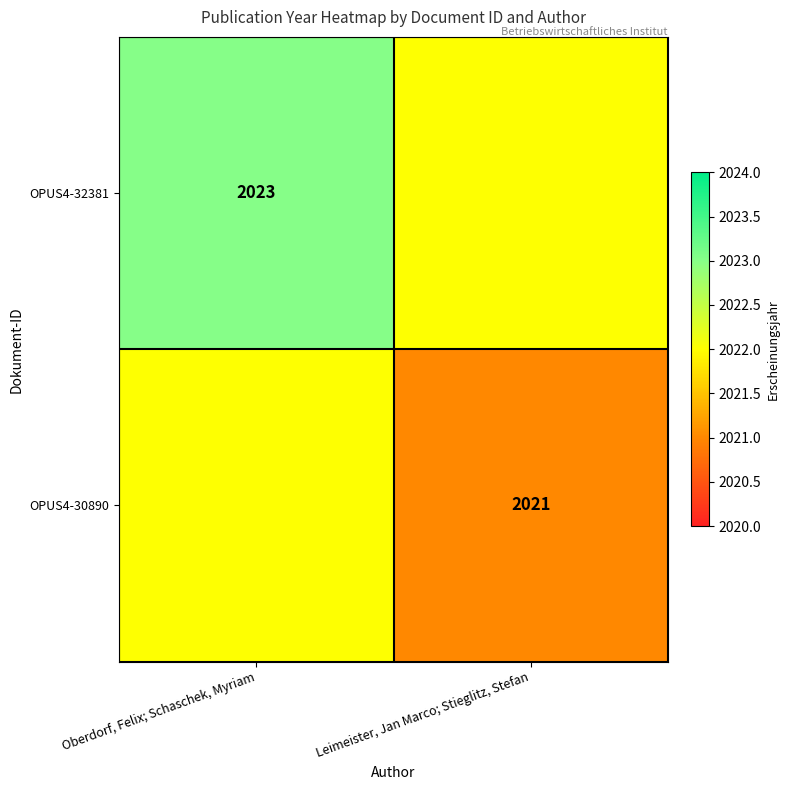

The OPUS4-30890 series shows 2021 at Leimeister, Jan Marco; Stieglitz, Stefan. True or false?

True